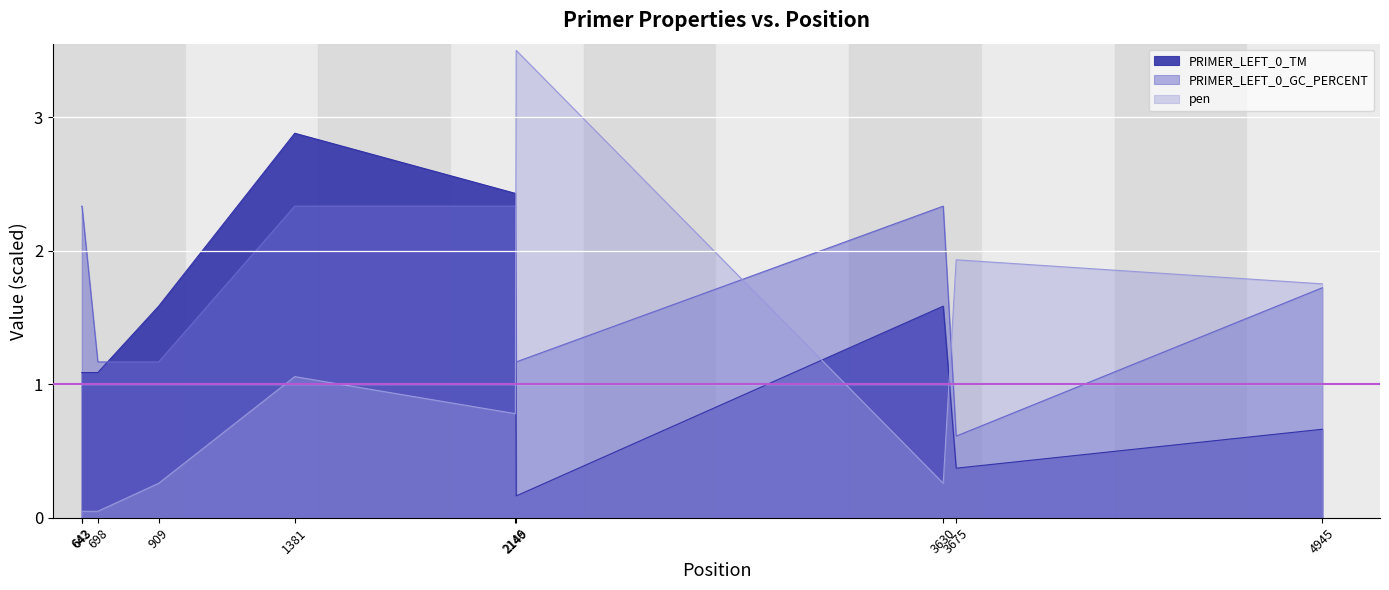

The value of PRIMER_LEFT_0_TM at 1381 is 3.9. True or false?

False